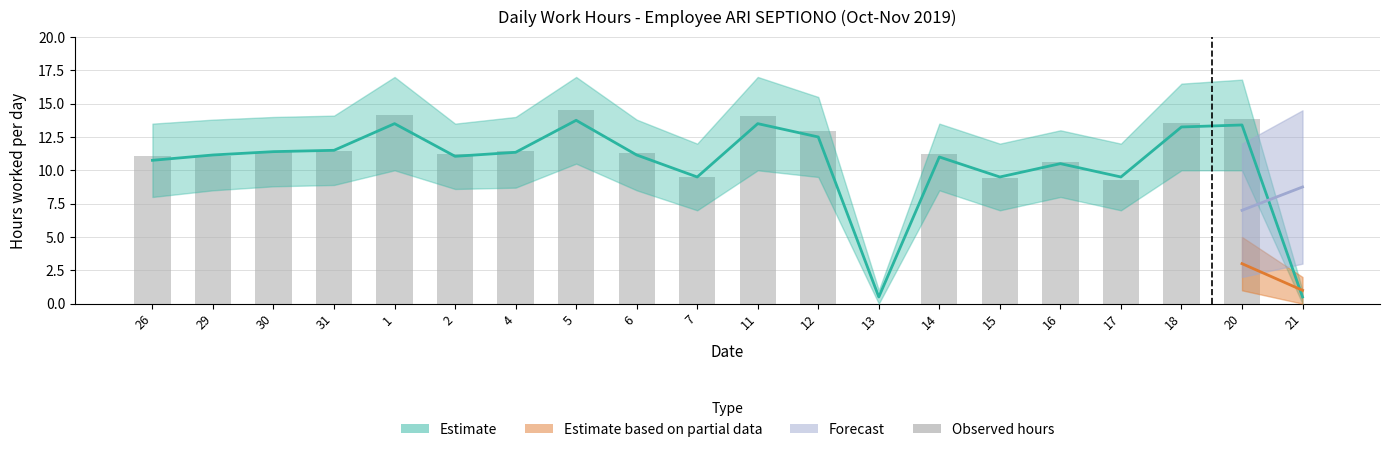

How many bars are there in total?

20